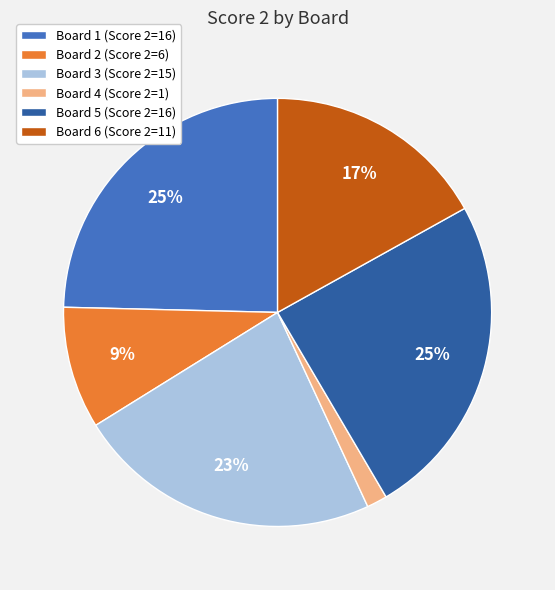

Is the sum of Board 6 (Score 2=11) and Board 1 (Score 2=16) greater than half?

No